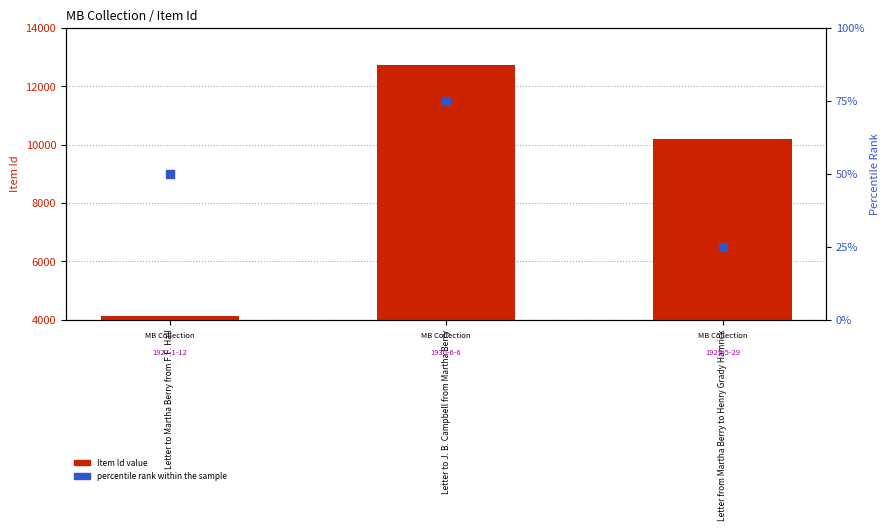

Which series has the largest total across all categories?

Item Id (count)